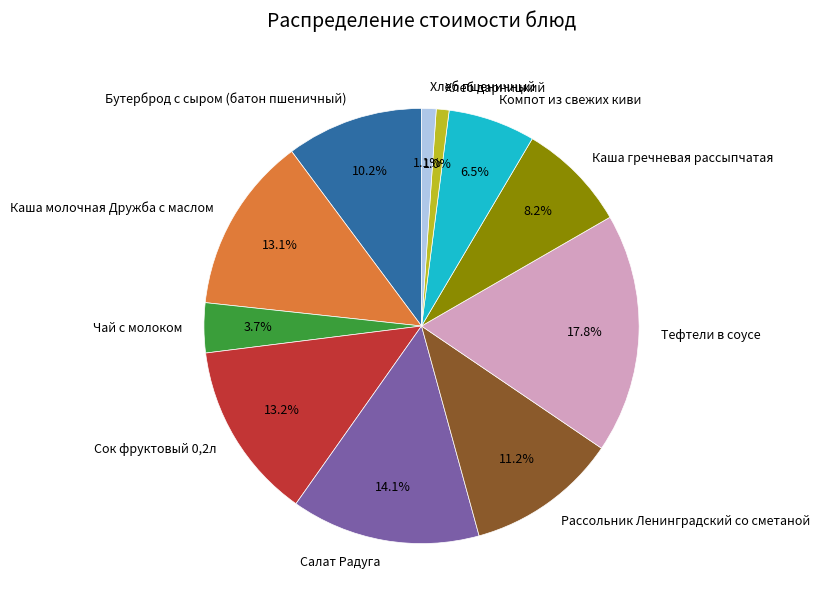

What percentage is NOT represented by Каша молочная Дружба с маслом?

86.9%